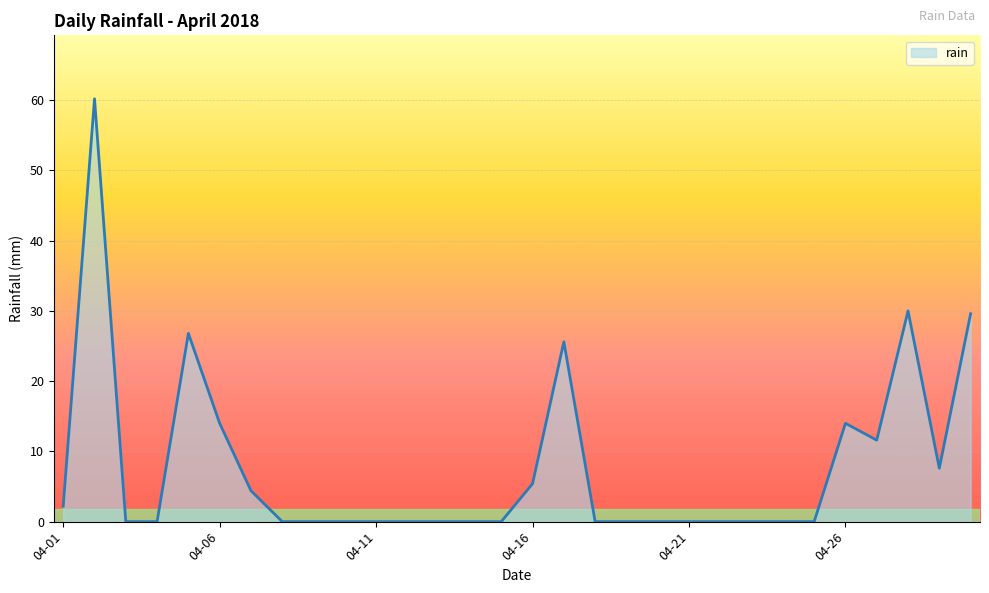

How many lines are shown in the chart?

1